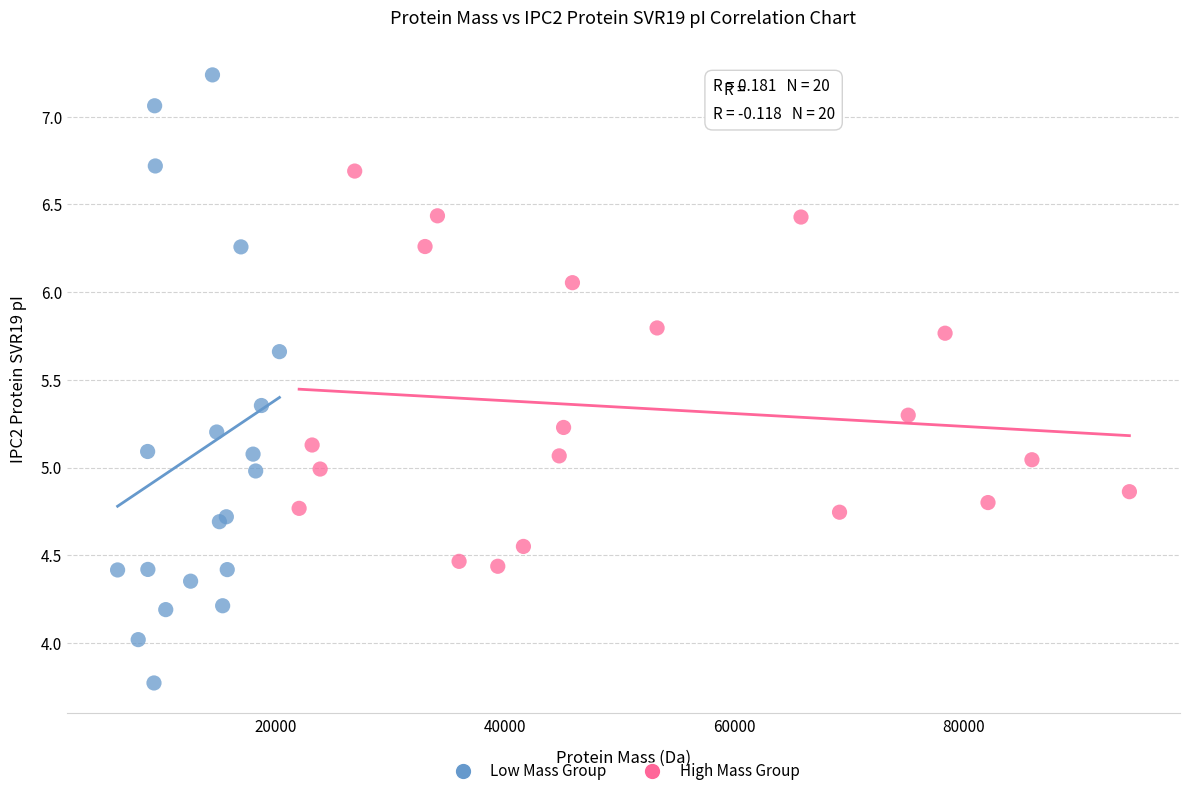

Which series contains the lowest Y value?

Low Mass Group